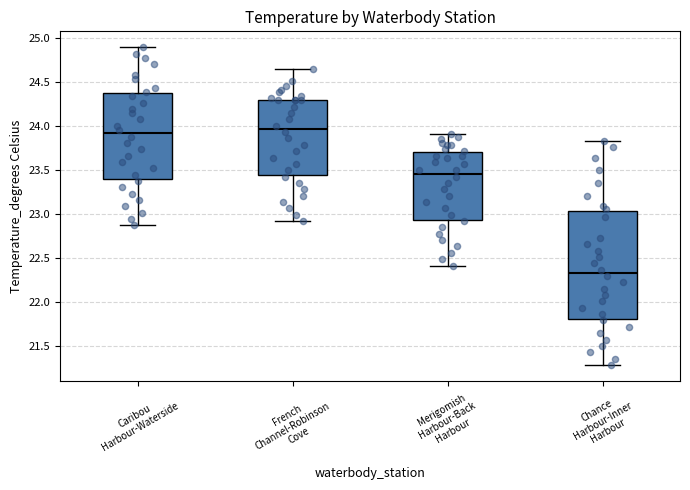

Reading left to right, read every box against the y-axis: the position of its median line, the range the box covers, and the ends of its whiskers. The values are not printed on the chart, so give them approximately, as read against the axis.

Caribou Harbour-Waterside: median 23.90, box 23.40 to 24.40, whiskers 22.85 to 24.90
French Channel-Robinson Cove: median 23.95, box 23.45 to 24.30, whiskers 22.90 to 24.65
Merigomish Harbour-Back Harbour: median 23.45, box 22.95 to 23.70, whiskers 22.40 to 23.90
Chance Harbour-Inner Harbour: median 22.35, box 21.80 to 23.05, whiskers 21.30 to 23.85